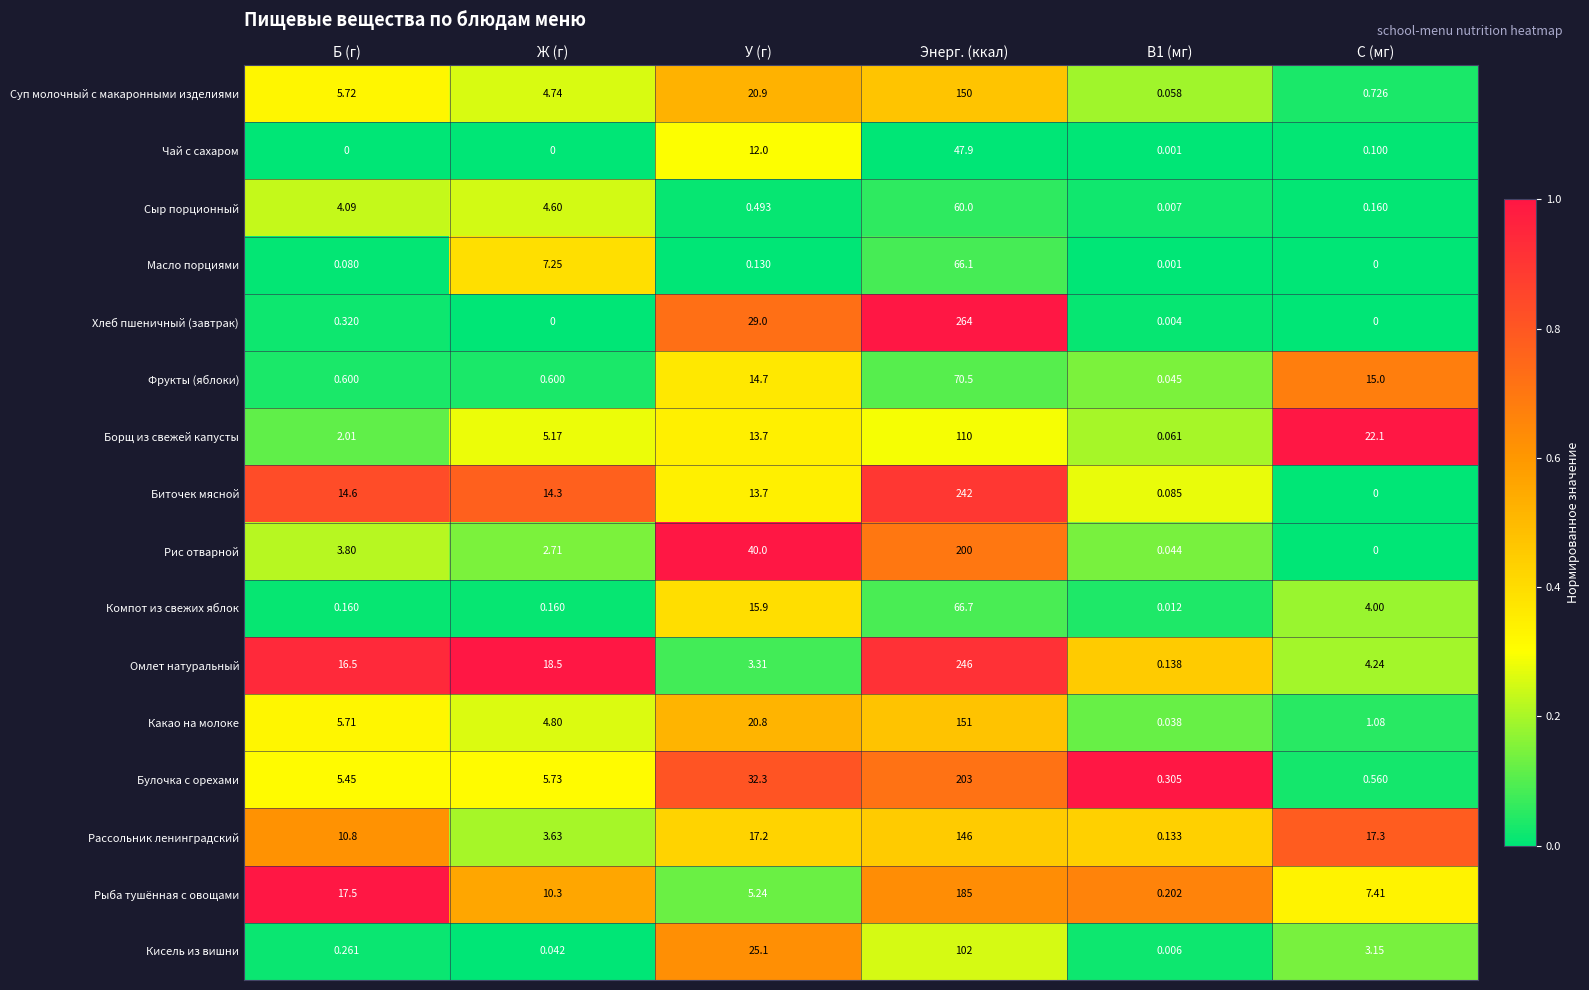

Which series has the widest spread of values?

Хлеб пшеничный (завтрак)